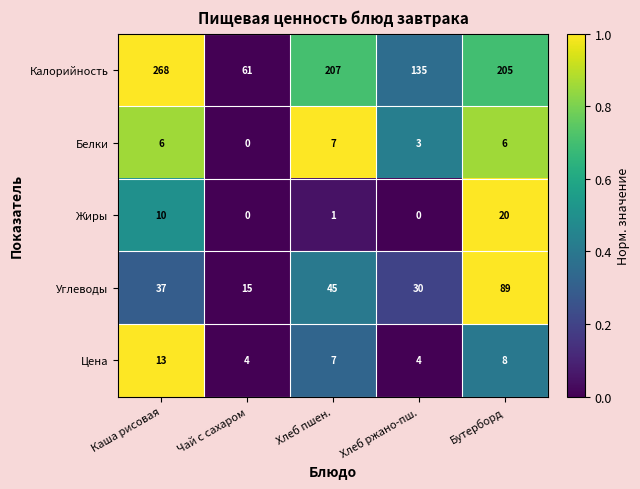

The value of Жиры at Хлеб ржано-пш. is 10. True or false?

False